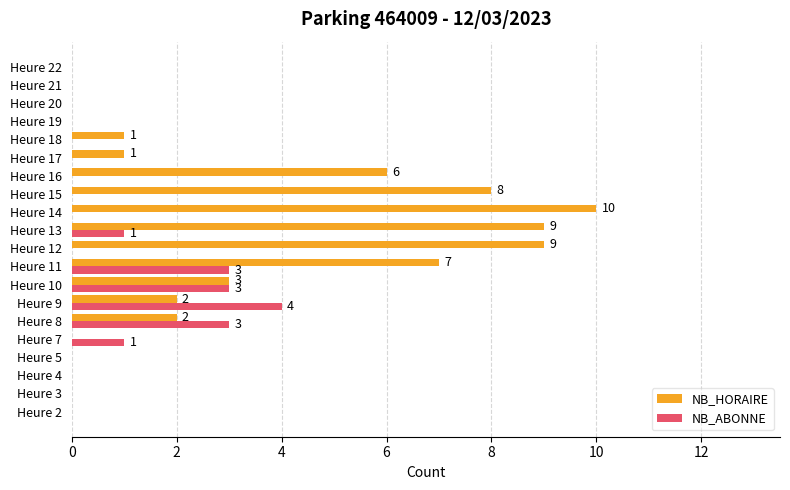

Which label corresponds to the largest value in the chart?

Heure 14